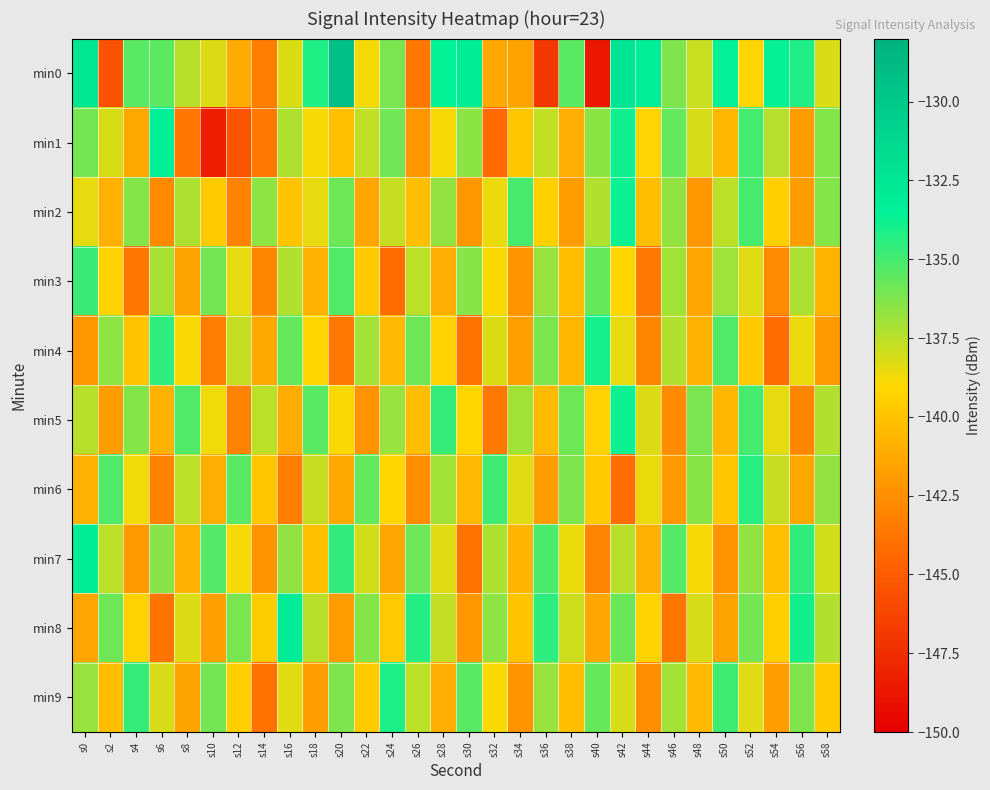

Which series has the largest total across all categories?

min0